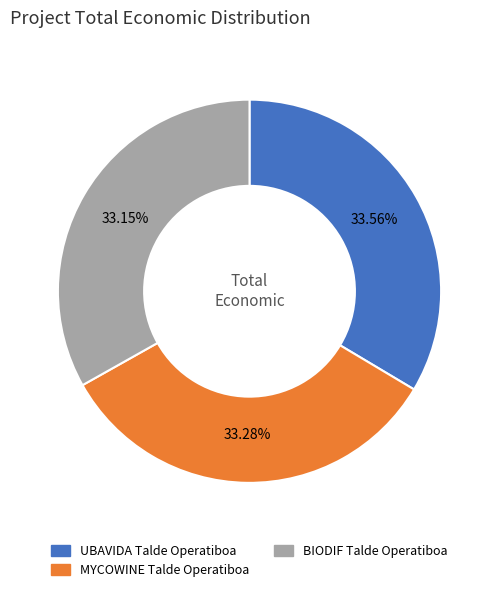

To the nearest percent, what is the average slice percentage?

33%